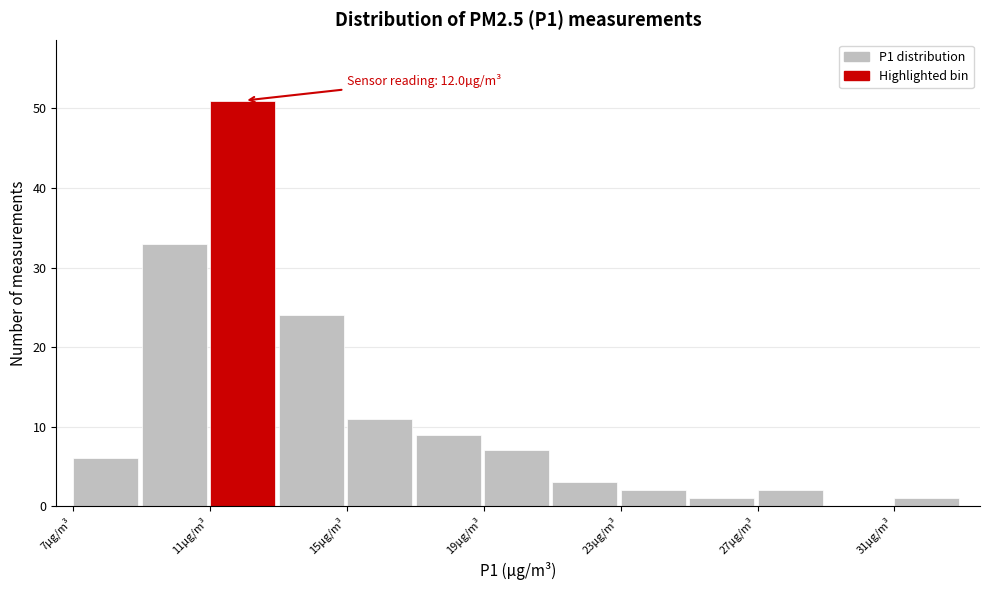

Which range on the x-axis has the tallest bar?

11 to 13